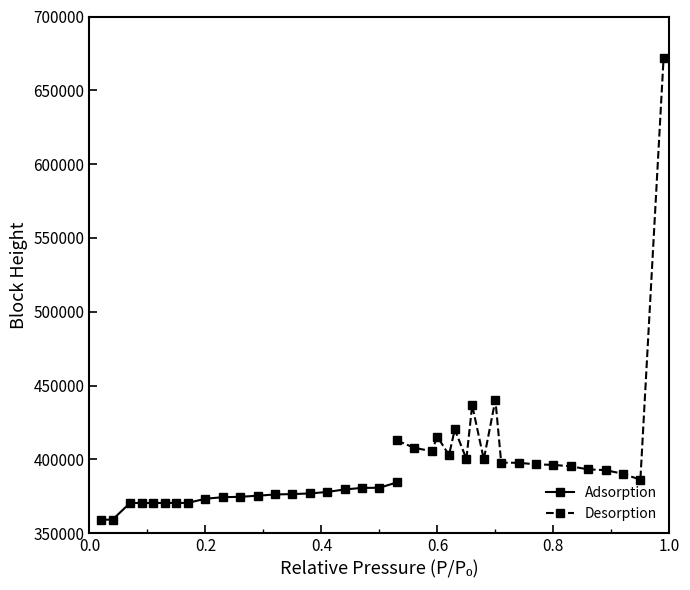

How many data points in Desorption are above 400218?

9